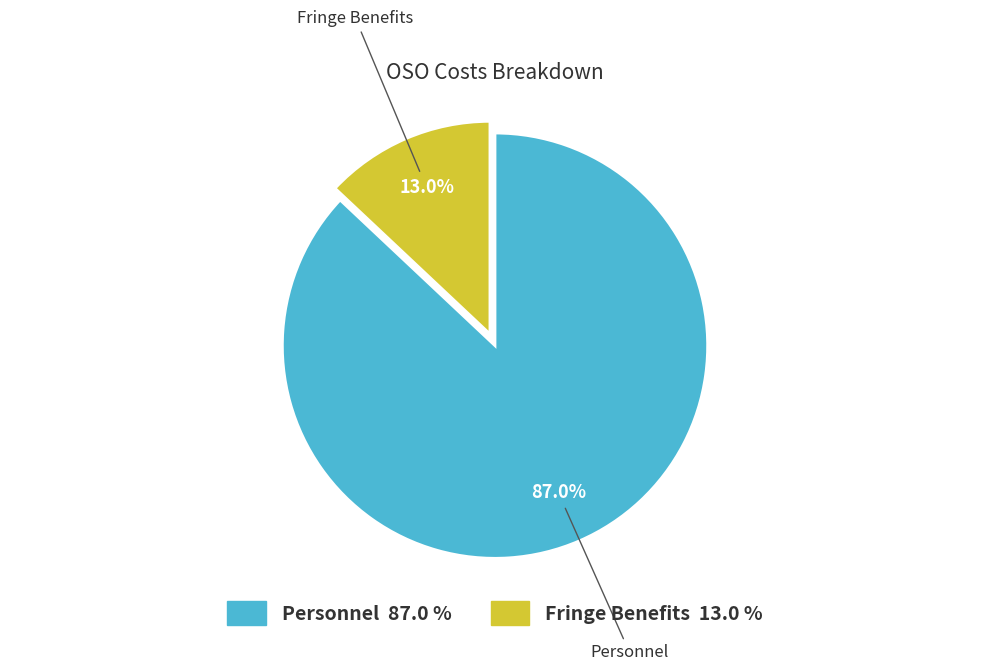

Does any single category account for the majority?

Yes